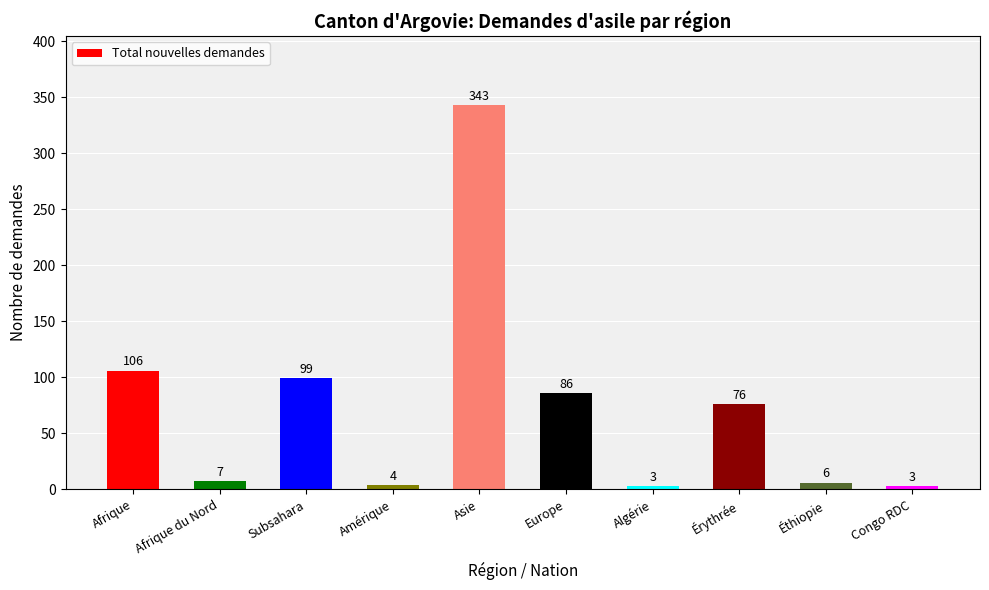

What position from the right is Afrique du Nord?

9